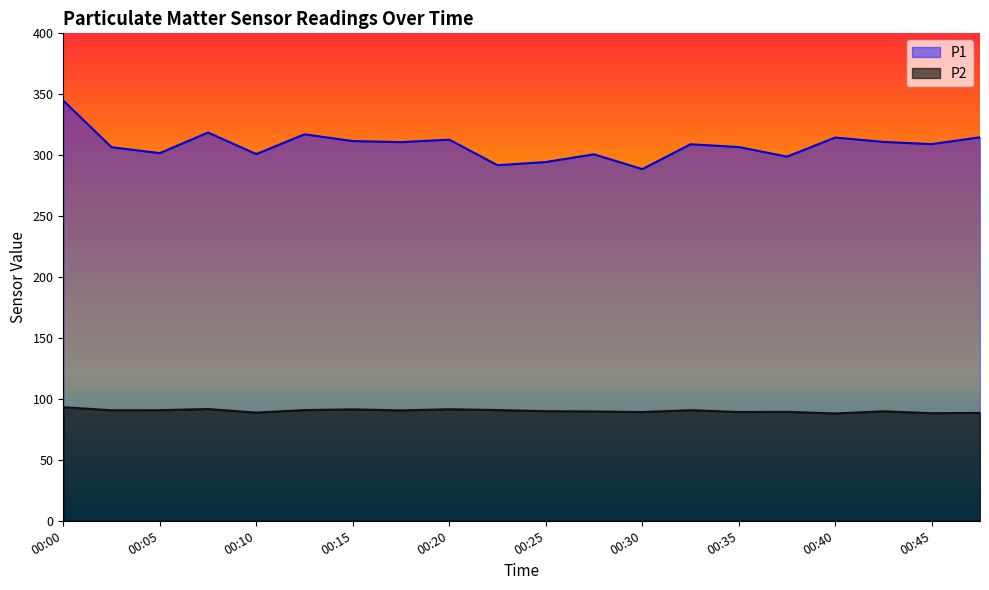

At which category does P1 reach its first local peak?

00:08